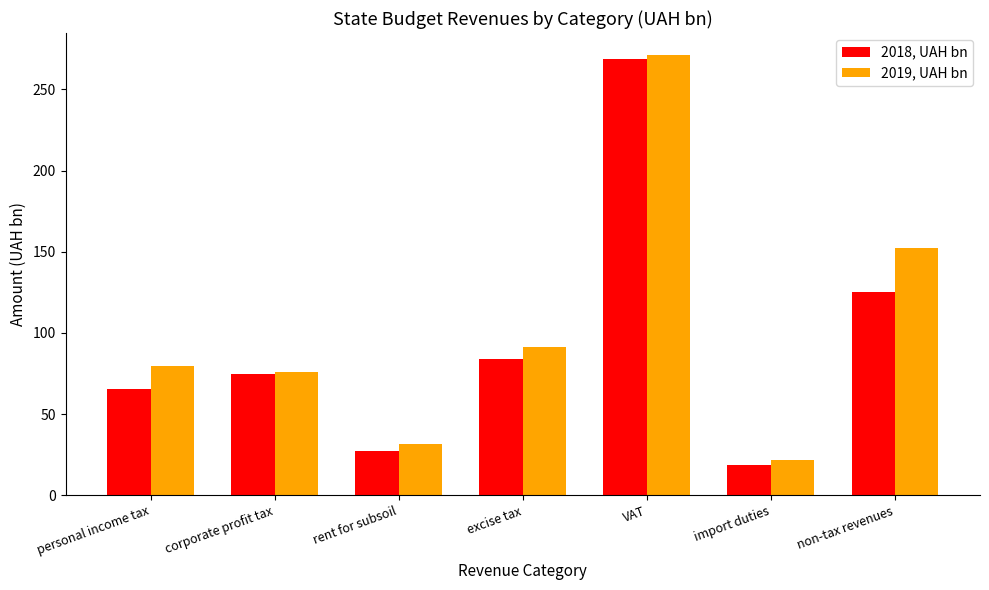

What is the maximum value for 2019, UAH bn?

271.1